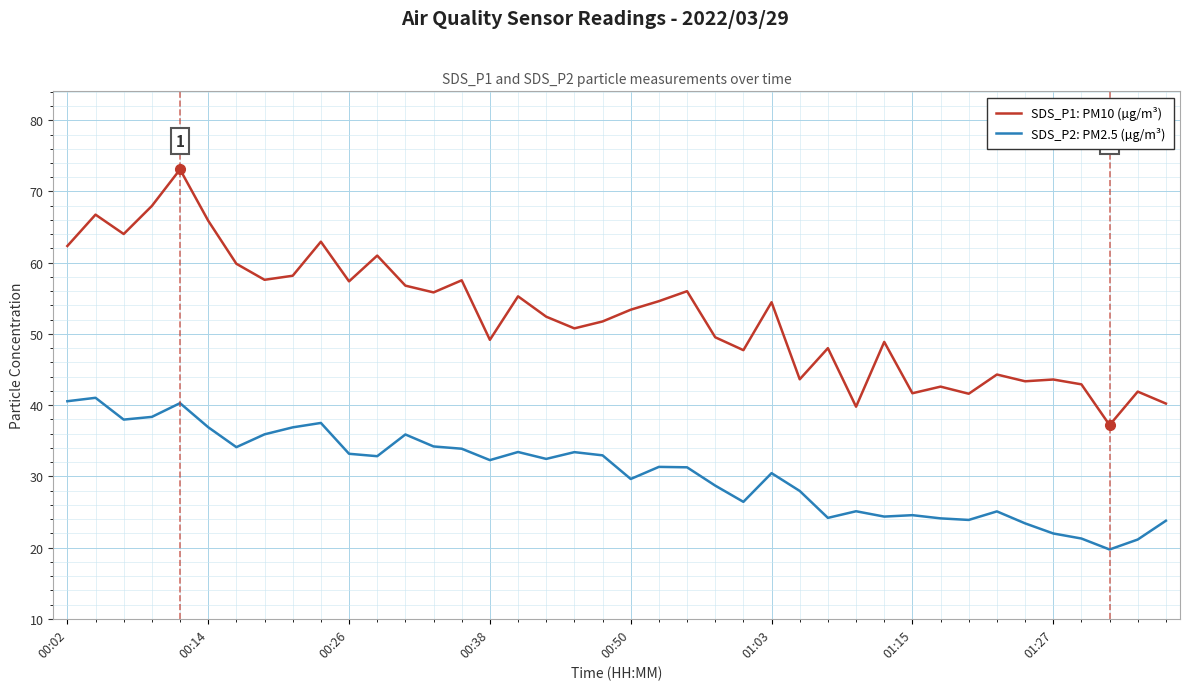

Which series has the largest total across all categories?

SDS_P1: PM10 (µg/m³)